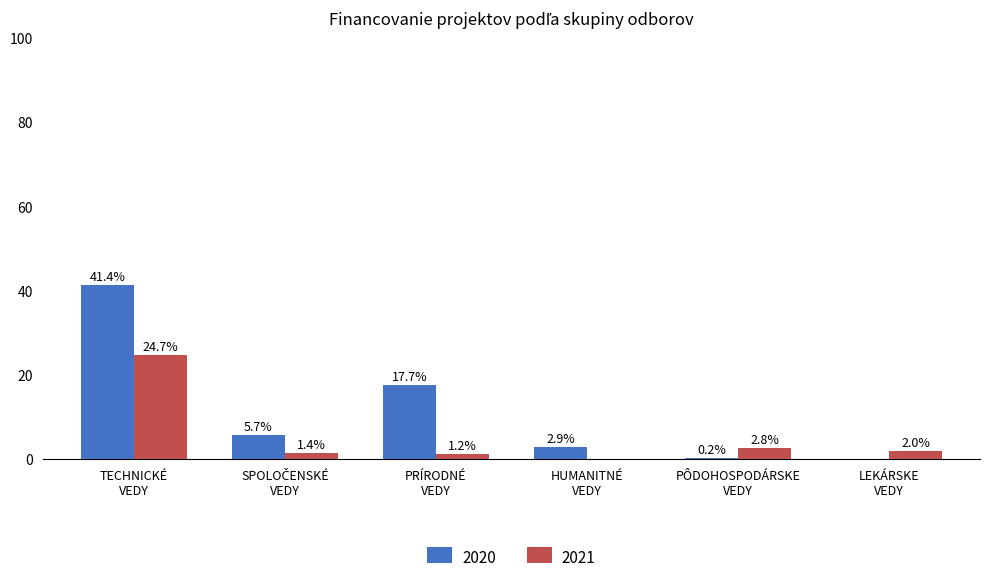

Where does the 2021 series first go above 1?

TECHNICKÉ
VEDY